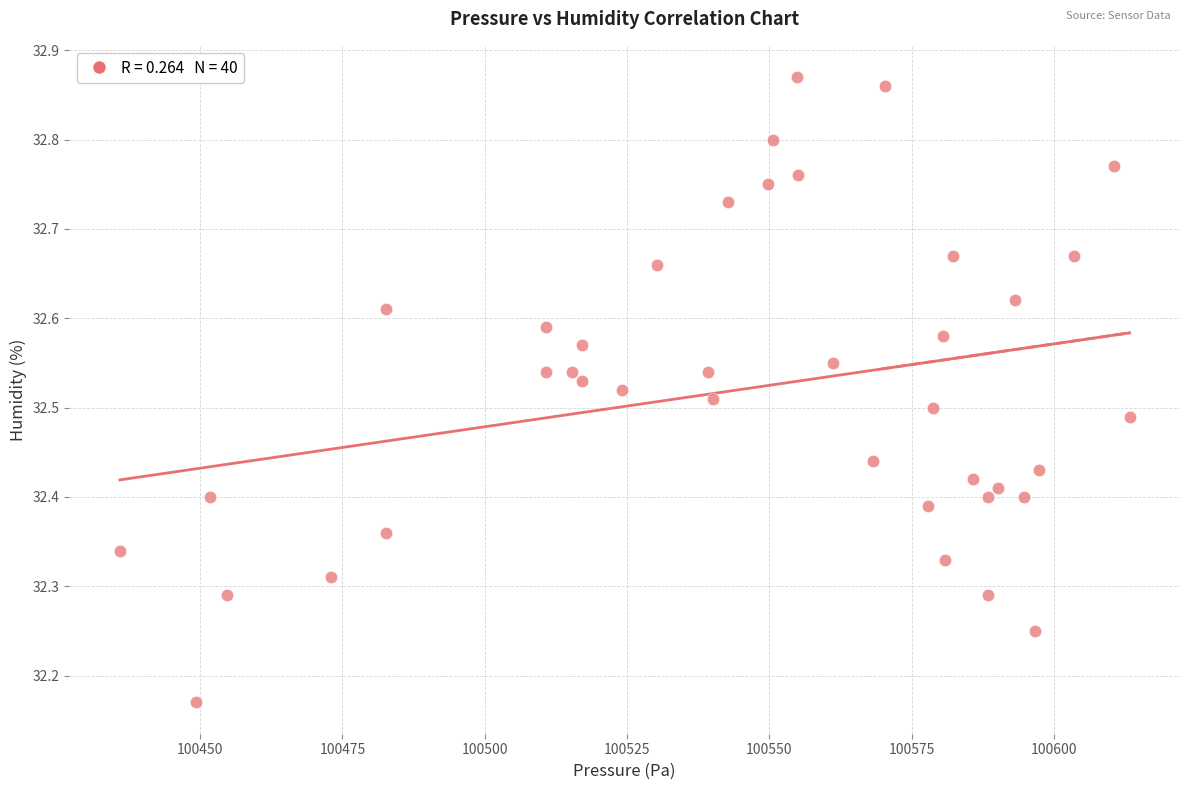

What is the range of Y values (max minus min)?

0.7